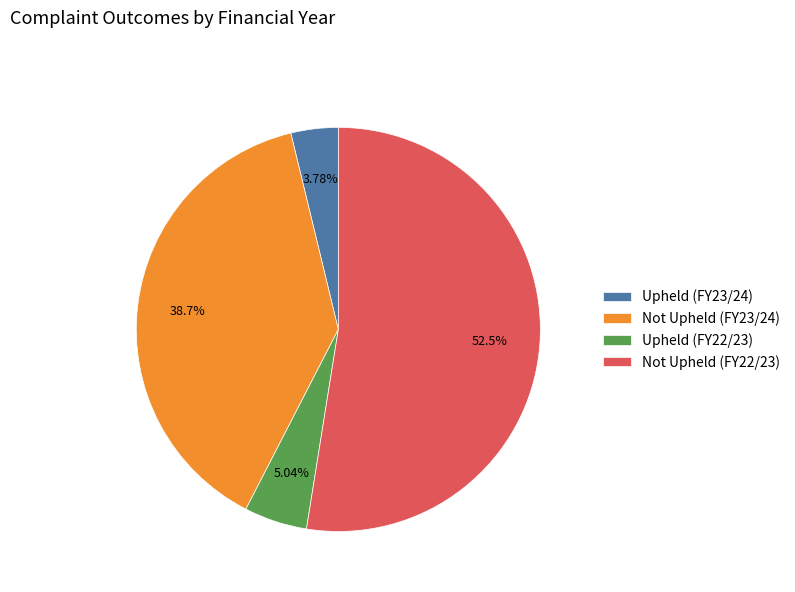

Rank the categories by value from highest to lowest.

Not Upheld (FY22/23), Not Upheld (FY23/24), Upheld (FY22/23), Upheld (FY23/24)